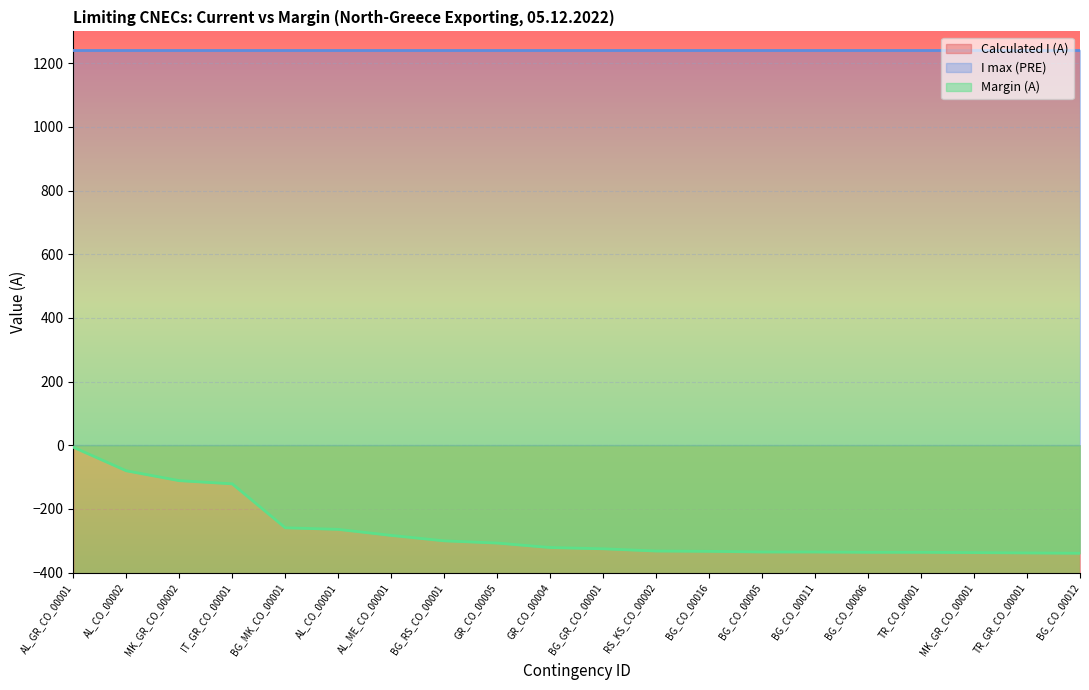

Which series has the largest range (max minus min)?

Calculated I (A)